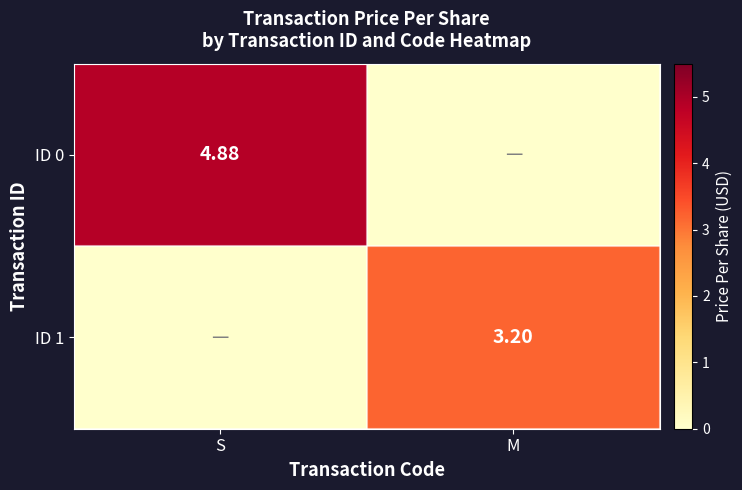

Is the value of ID 1 at M greater than the value of ID 0 at S?

No